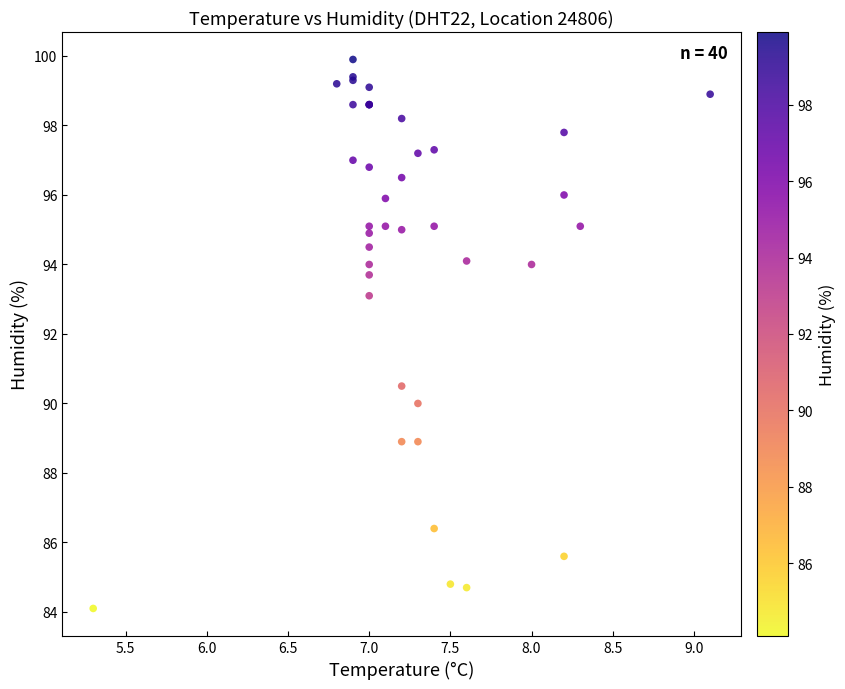

What Y value in the scatter plot is closest to 92?

93.1